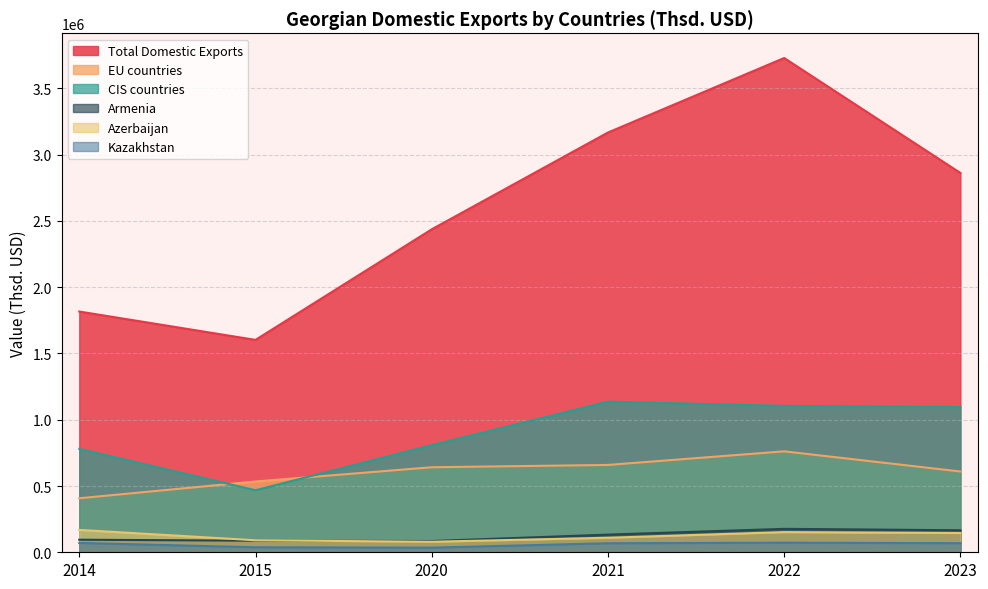

Does the chart have visible grid lines?

Yes